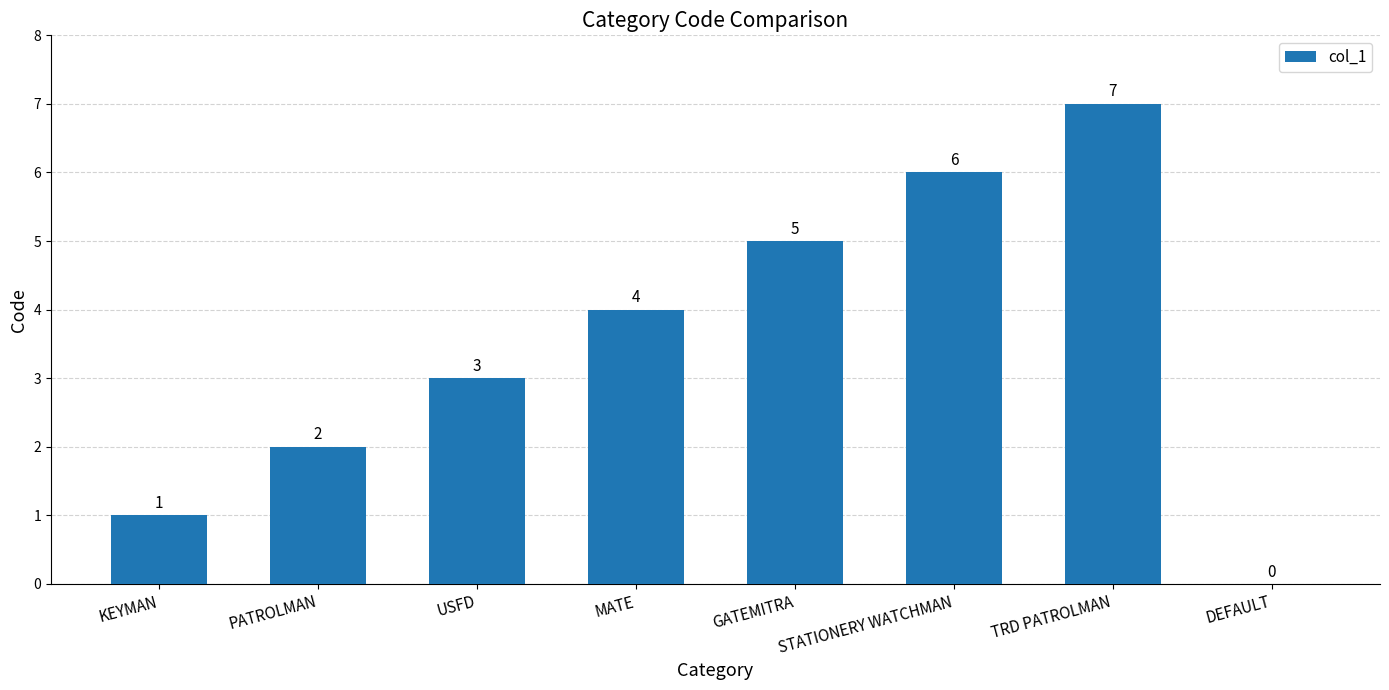

What is the greatest value displayed?

7